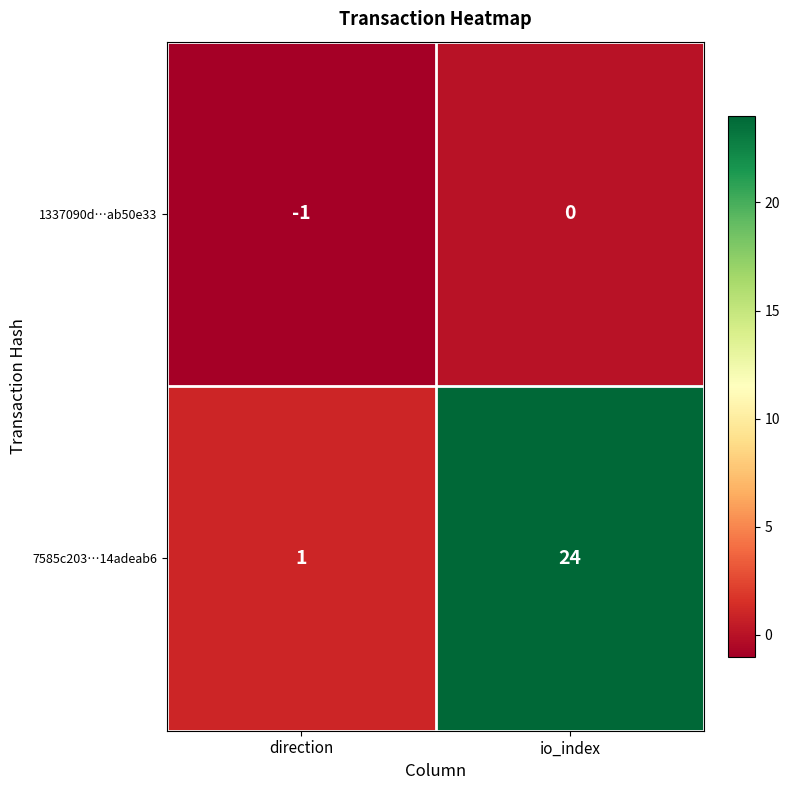

What is the sum of all 7585c203…14adeab6 values?

25